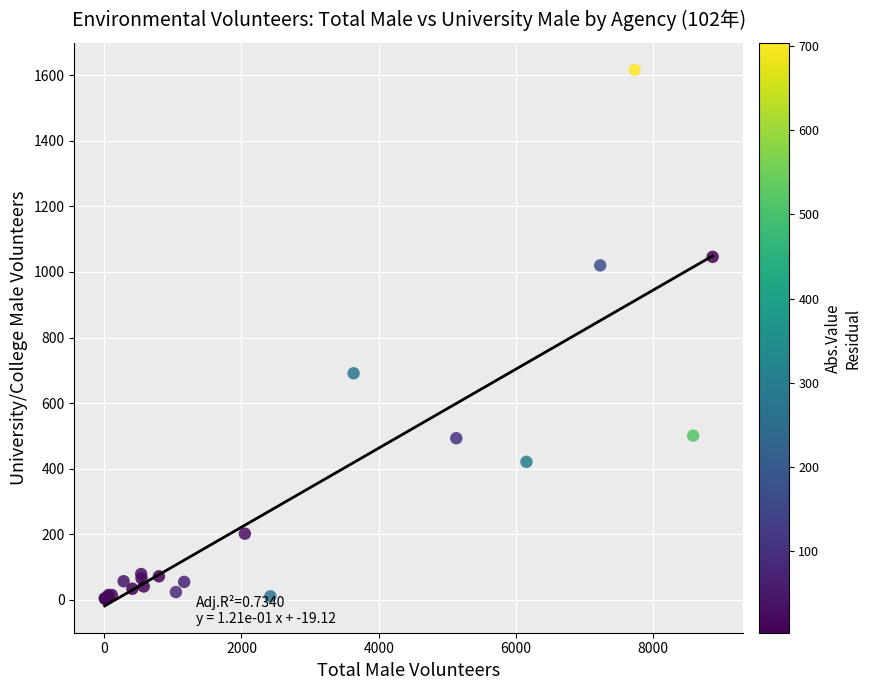

What Y value in the scatter plot is closest to 809?

691